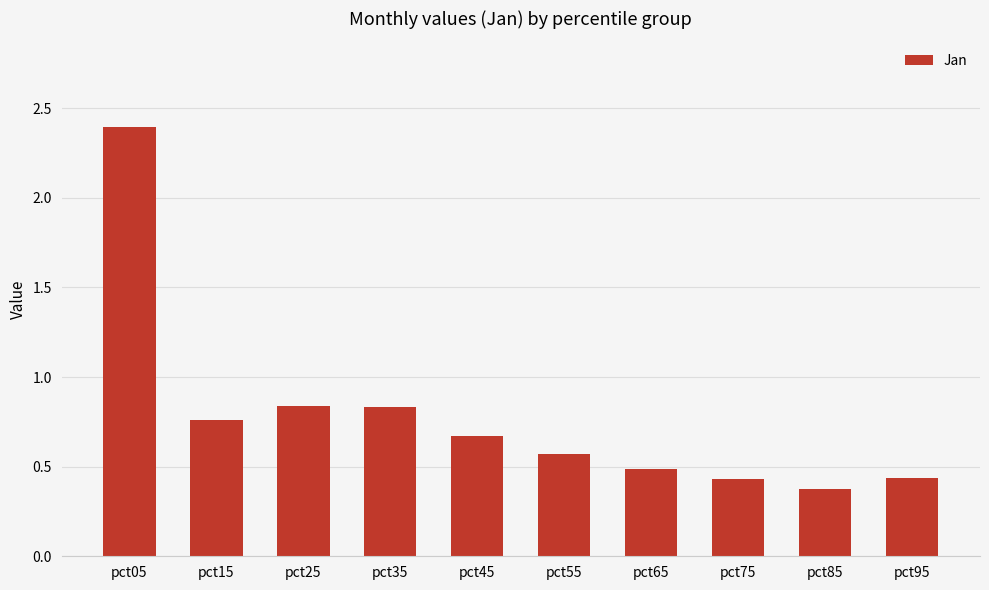

What is the sum of the values at pct25 and pct65?

1.3